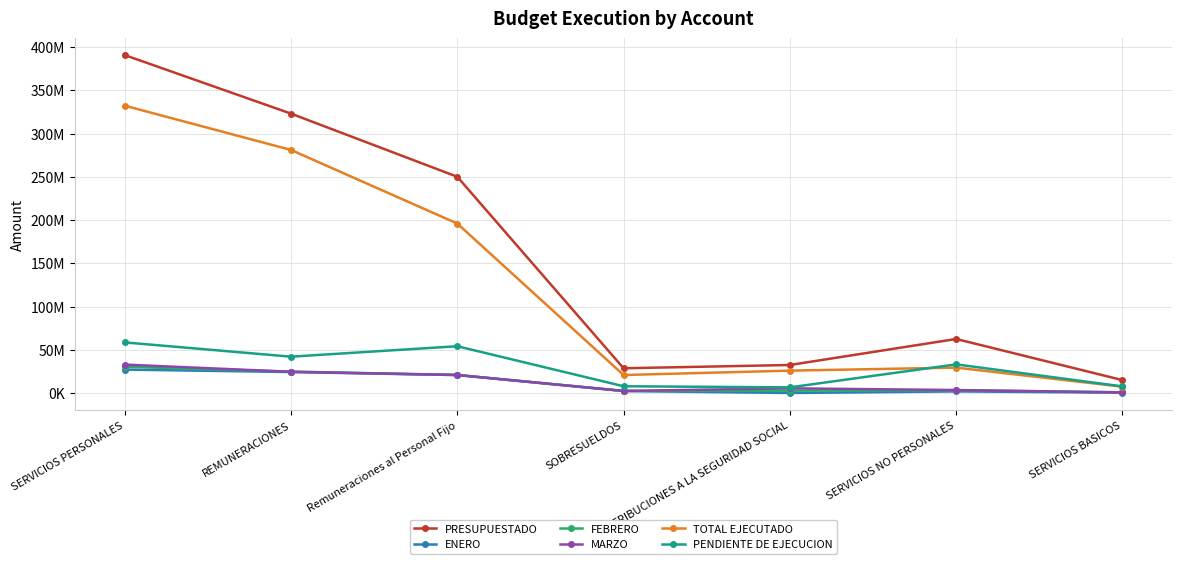

What is the average value of the MARZO series?

12866707.6